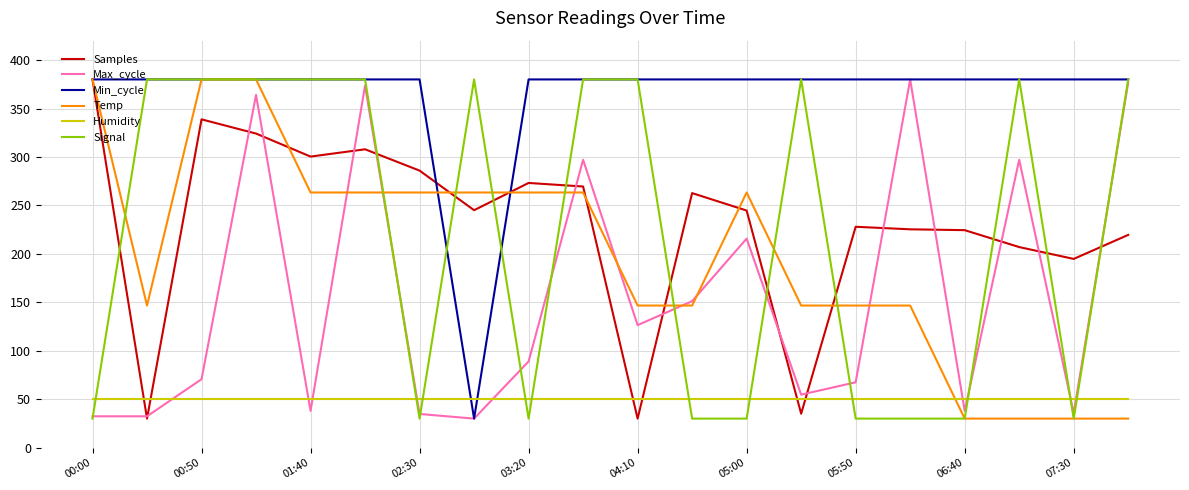

What is the smallest value displayed?

30.0